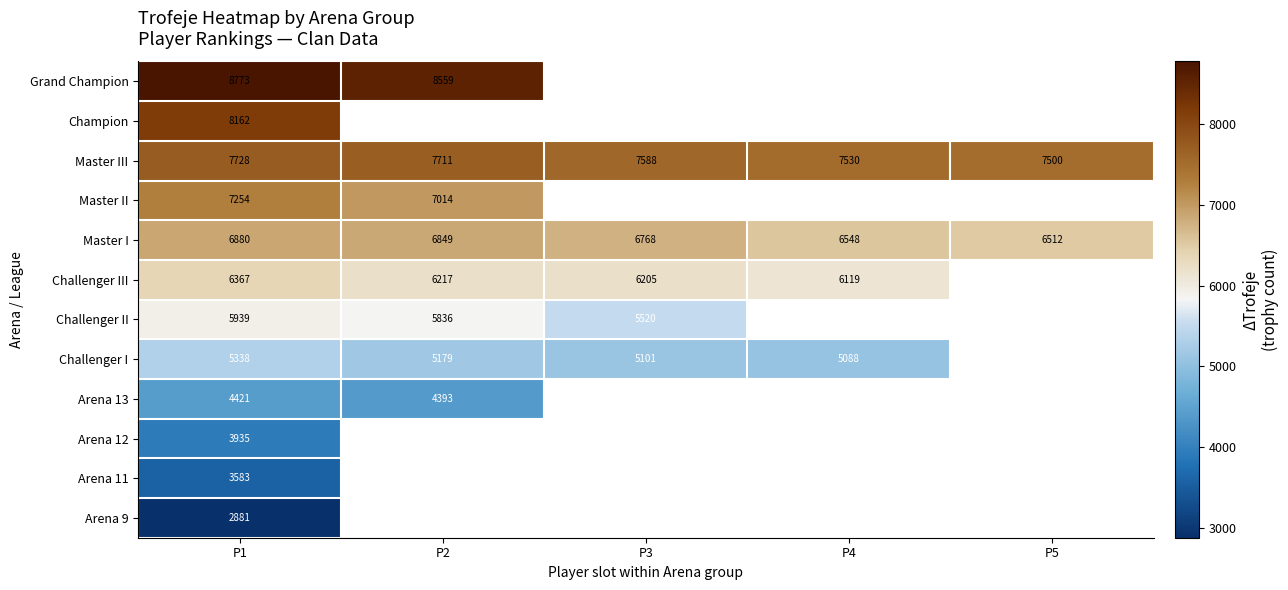

What is the average value of the Master III series?

7611